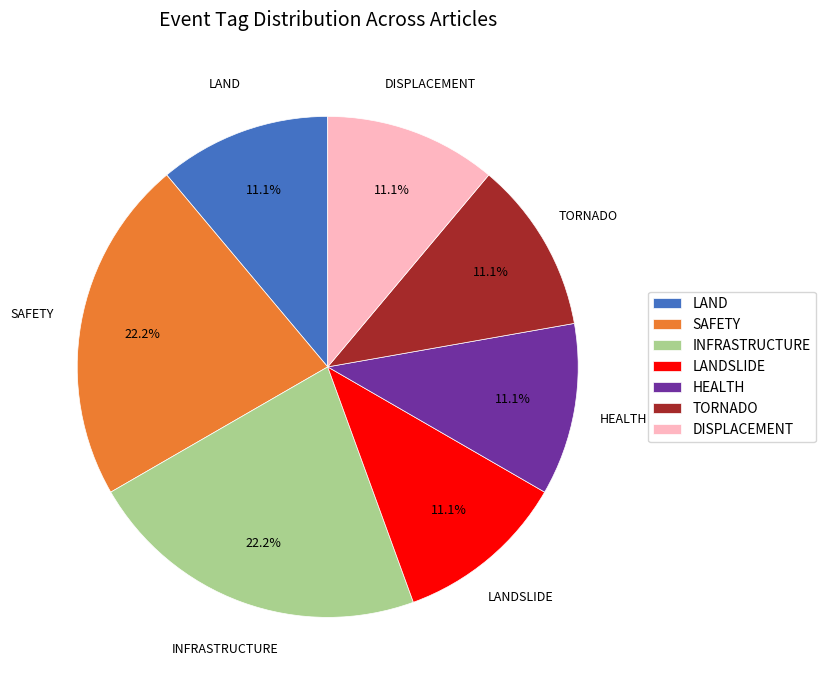

Is it true that SAFETY is 22% of the pie?

True